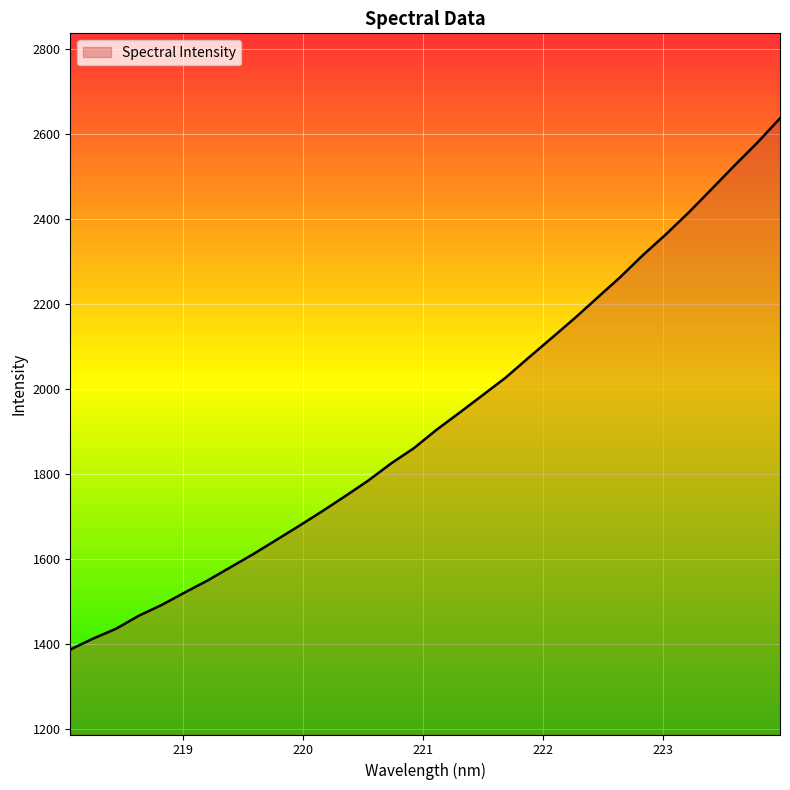

What is the sum of all values?

61697.0